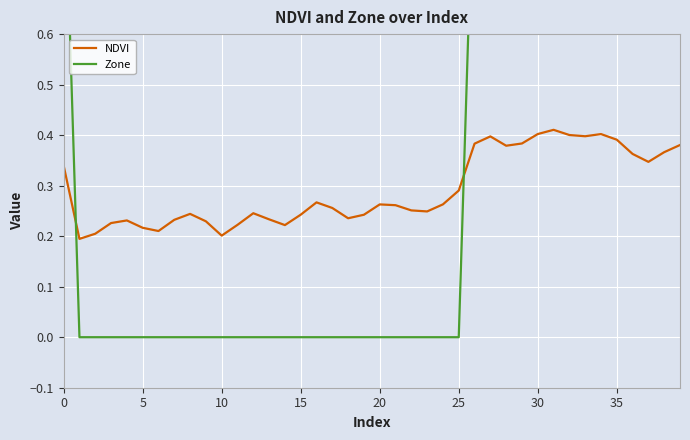

Which series has the widest spread of values?

Zone